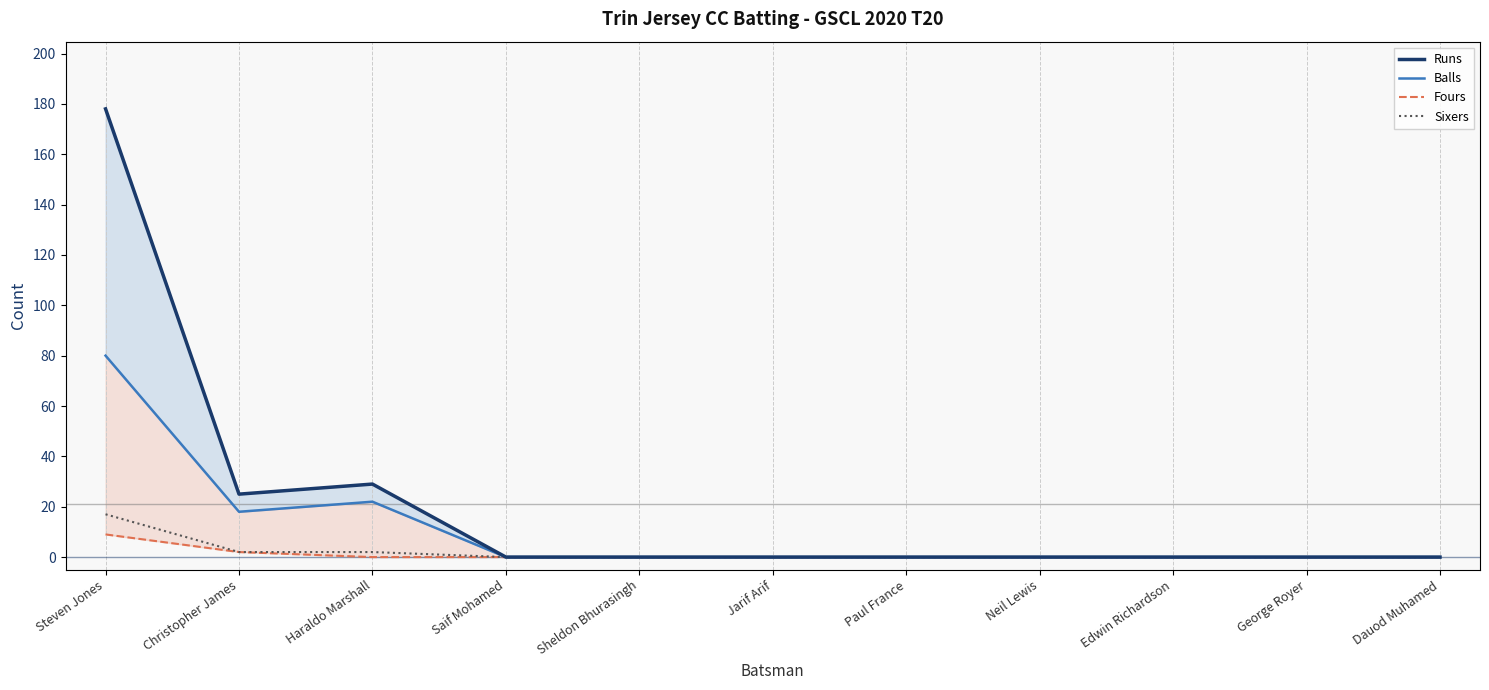

How many interior local peaks does the Balls series have?

1